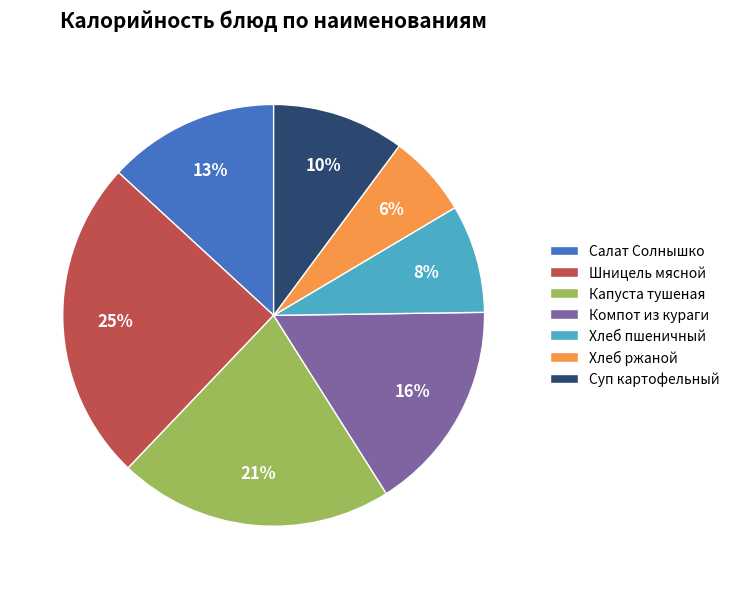

What is the largest slice in the pie chart?

Шницель мясной